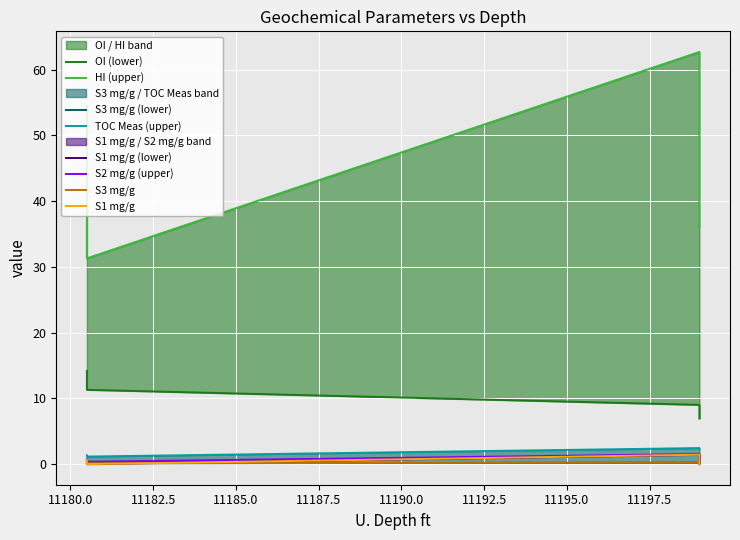

True or false: S1 mg/g has a value of 0.6 at 11199.0.

False